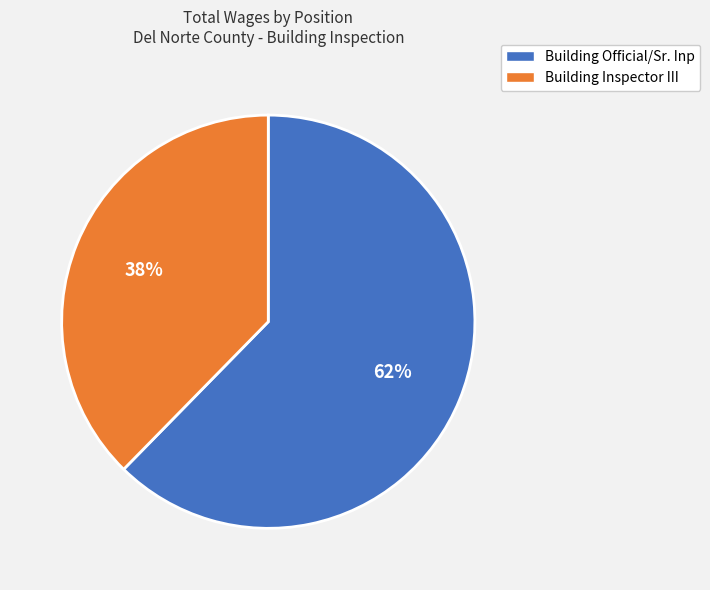

Is it true that Building Official/Sr. Inp is 51% of the pie?

False